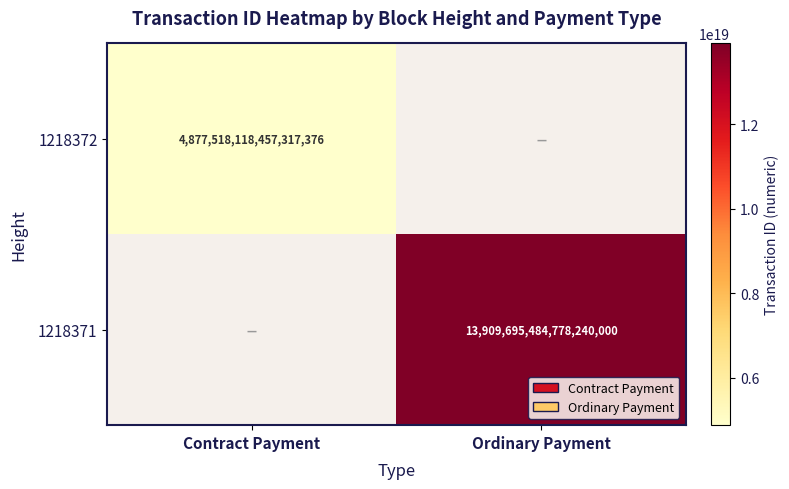

The 1218371 series shows 7727582176354984960 at Ordinary Payment. True or false?

False